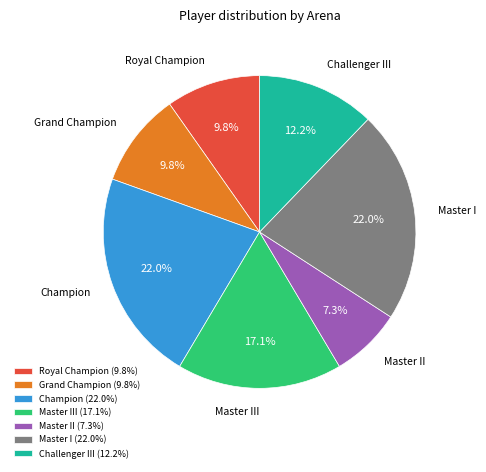

How much of the chart is everything except Master II?

92.7%